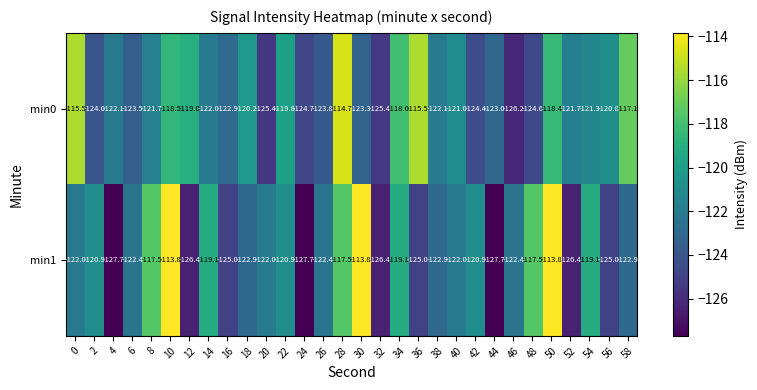

What is the highest value of the min1 series?

-113.8